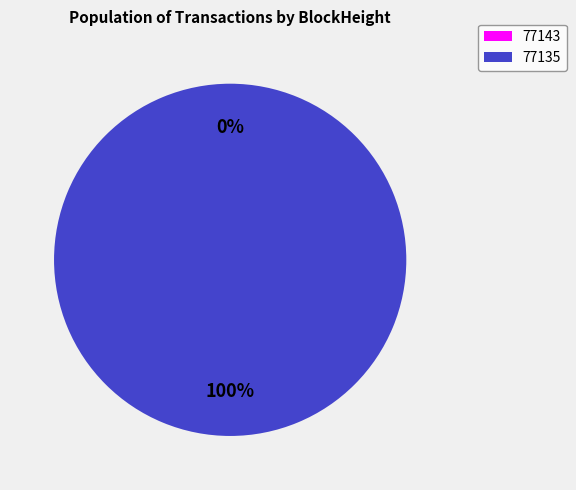

Rank the categories by value from lowest to highest.

77143, 77135